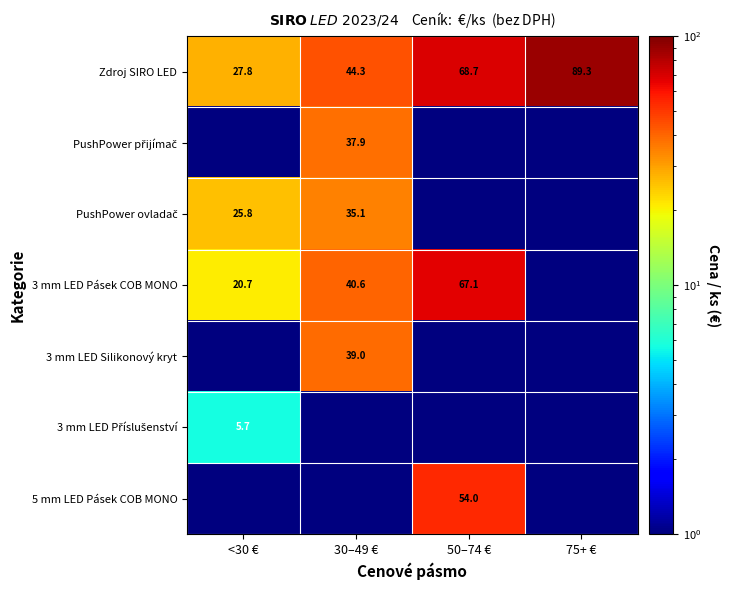

How many values in the 3 mm LED Pásek COB MONO series exceed 40?

2